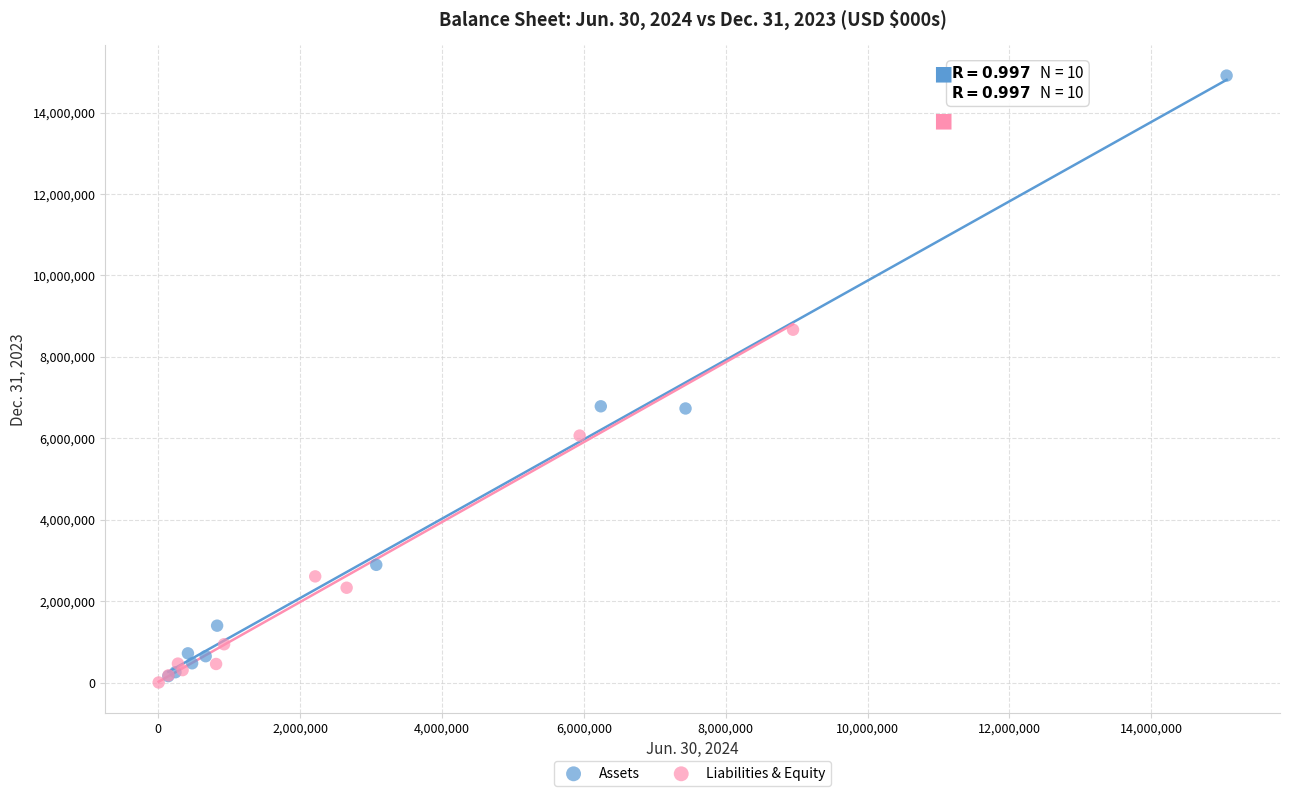

What are all the series names shown in the legend?

Assets, Liabilities & Equity